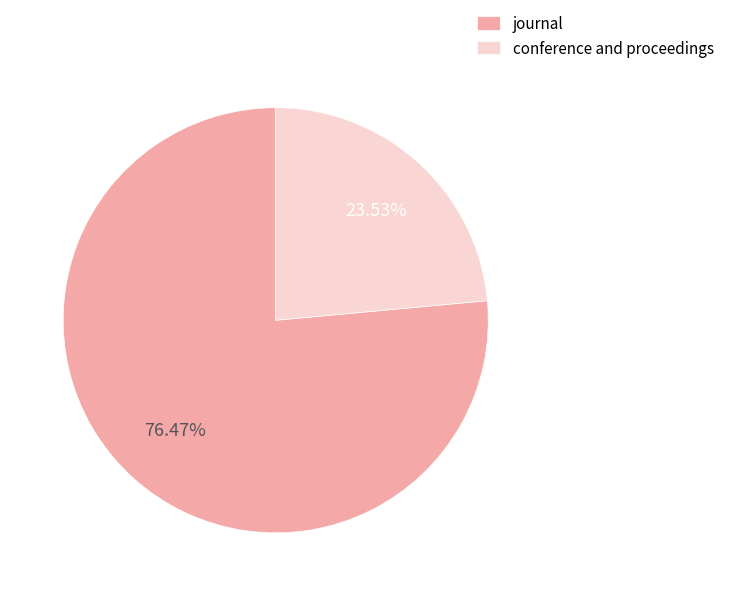

What percentage is the journal slice, to the nearest percent?

76%